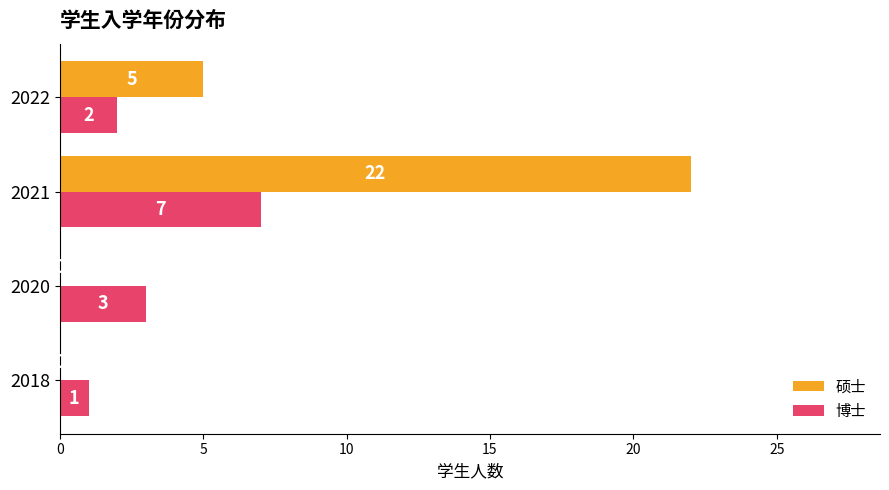

Which series has the widest spread of values?

硕士